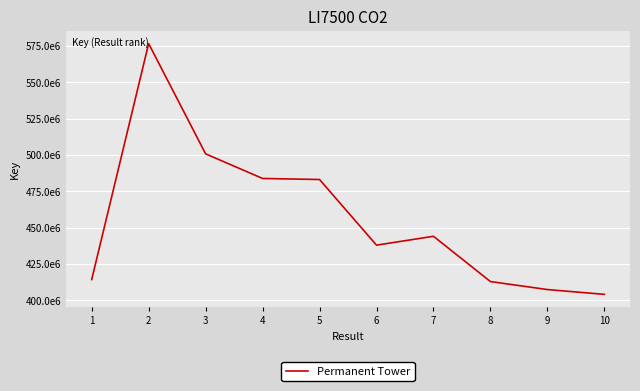

Is this an area chart (filled region under the line)?

No